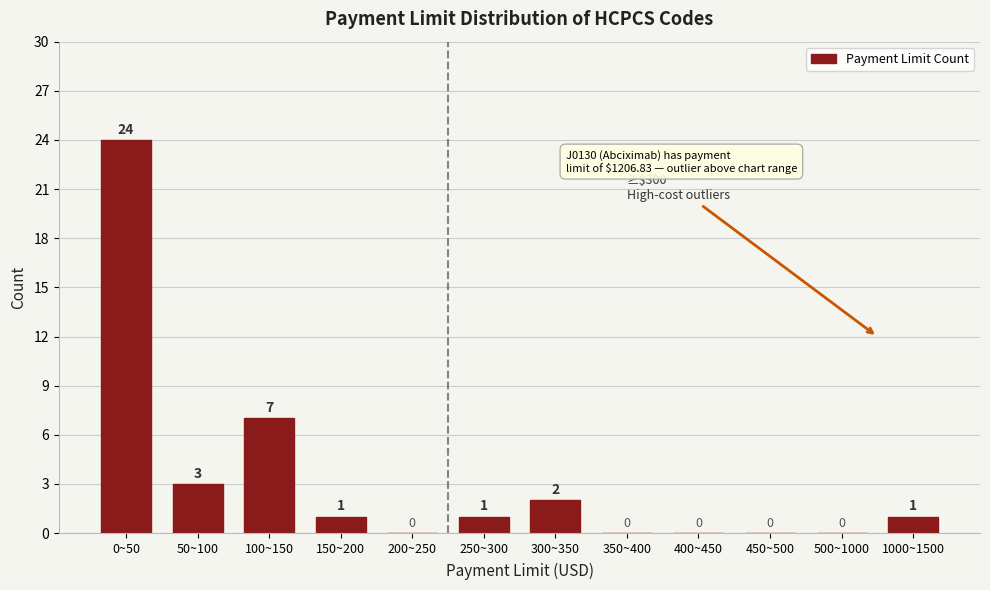

Reading left to right, what are all the values shown in this chart?

0~50=24	50~100=3	100~150=7	150~200=1	200~250=0	250~300=1	300~350=2	350~400=0	400~450=0	450~500=0	500~1000=0	1000~1500=1